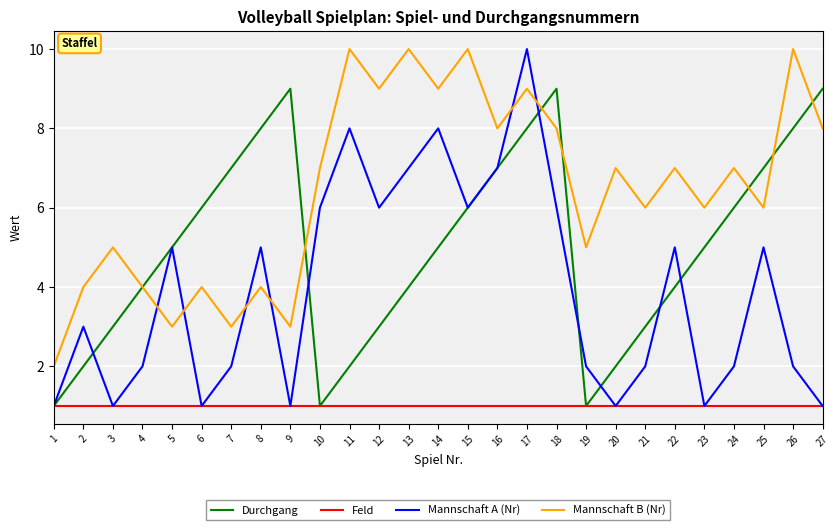

Rank the series by their average value, from lowest to highest.

Feld, Mannschaft A (Nr), Durchgang, Mannschaft B (Nr)